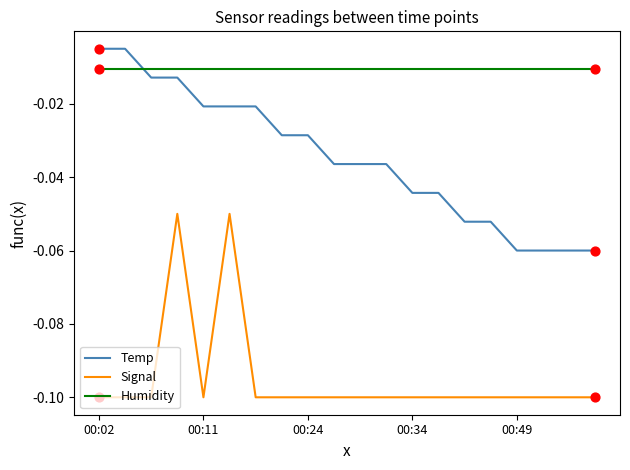

Which series has the largest total across all categories?

Humidity